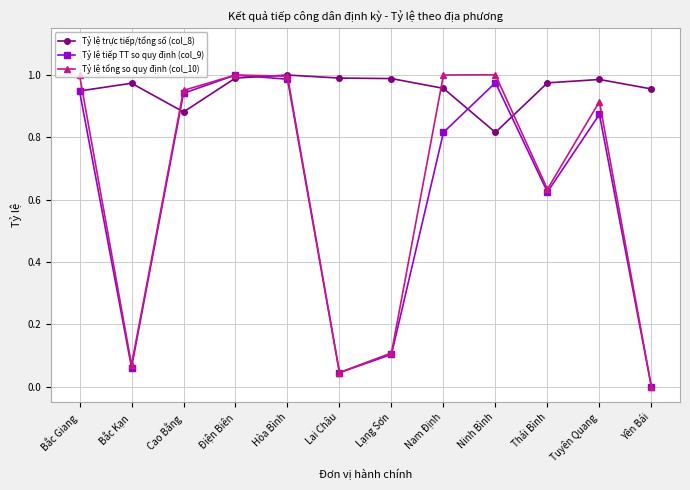

At which category does Tỷ lệ tiếp TT so quy định (col_9) reach its first local peak?

Điện Biên